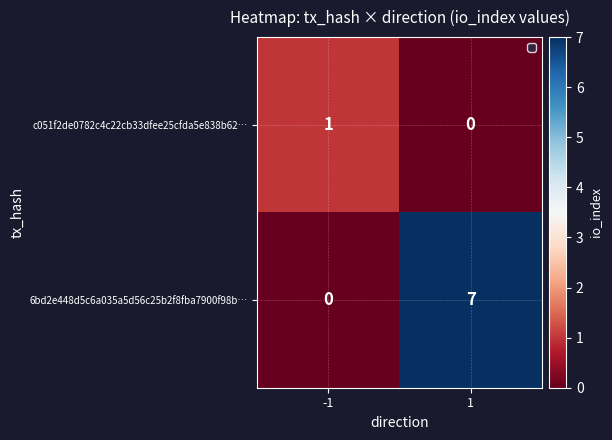

What is the difference between the 6bd2e448d5c6a035a5d56c25b2f8fba7900f98b… values at 1 and -1?

7